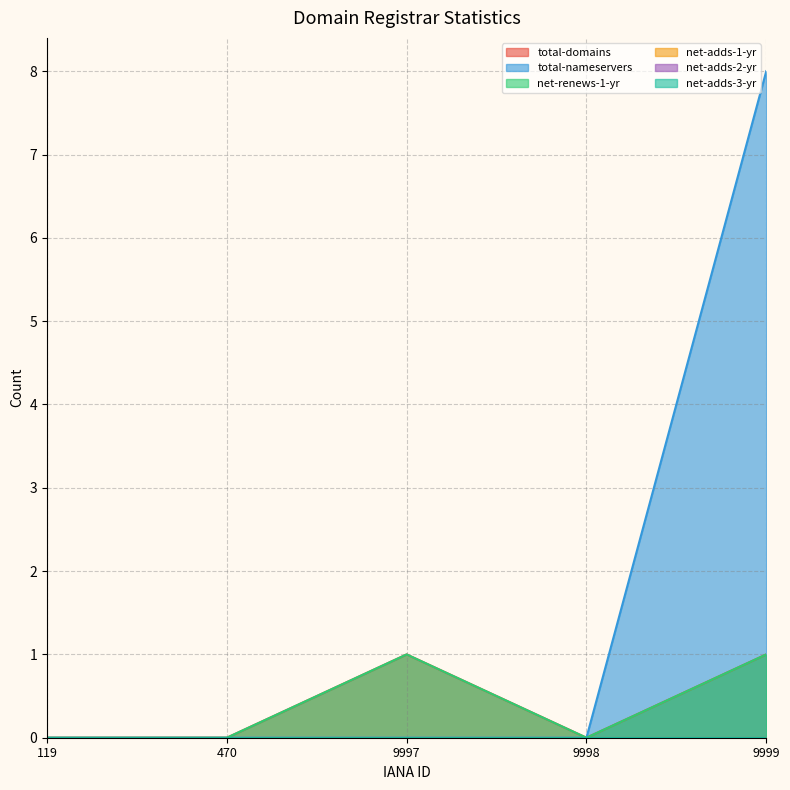

True or false: total-domains and total-nameservers cross at least once.

False